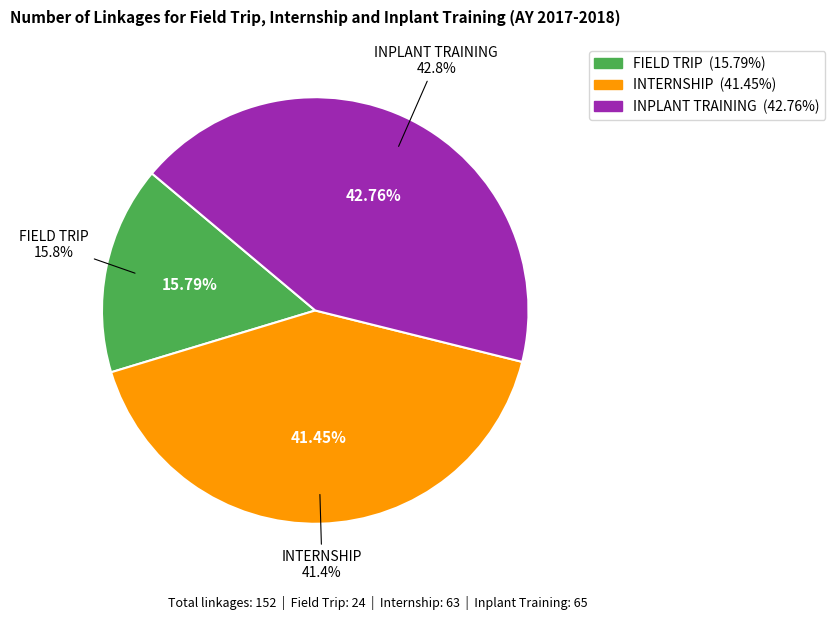

To the nearest percent, what is the difference between the largest and smallest slice percentages?

27%